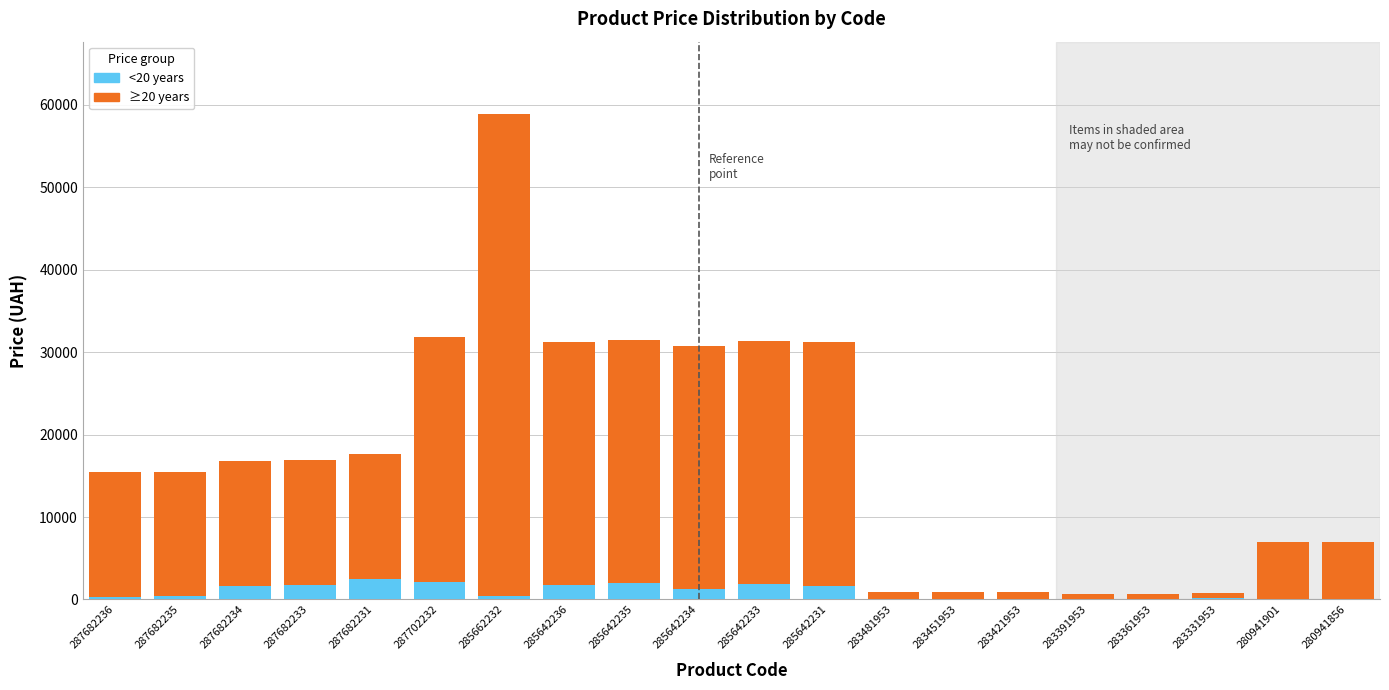

At which category is the sum across all series the highest?

285662232